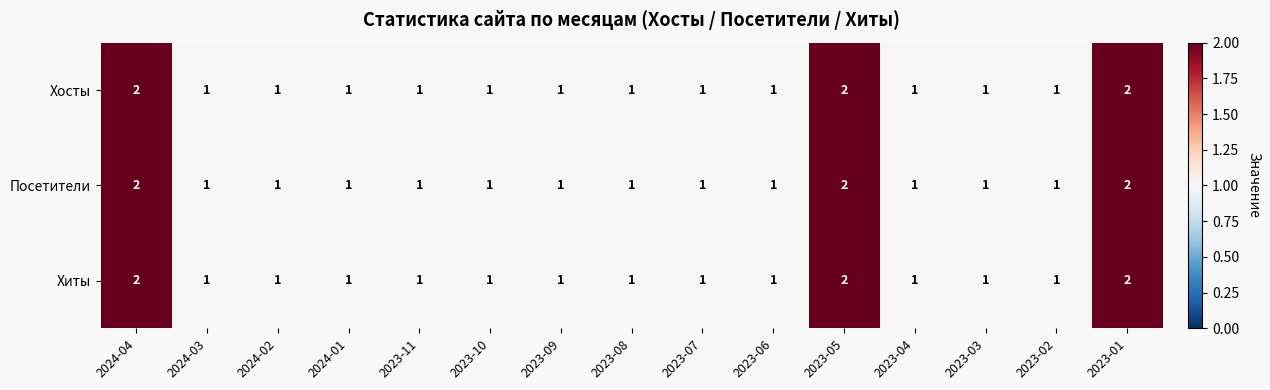

The value of Хосты at 2023-10 is 0. True or false?

False